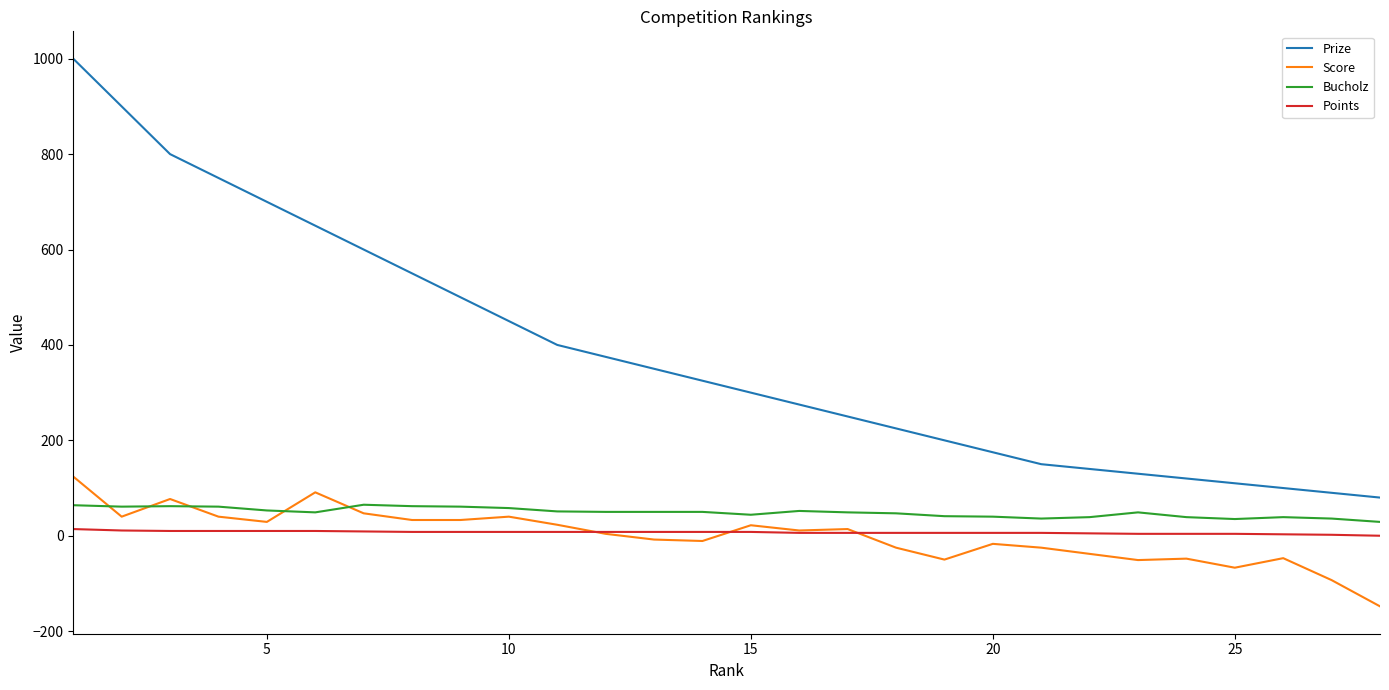

What is the minimum value shown in the chart?

-148